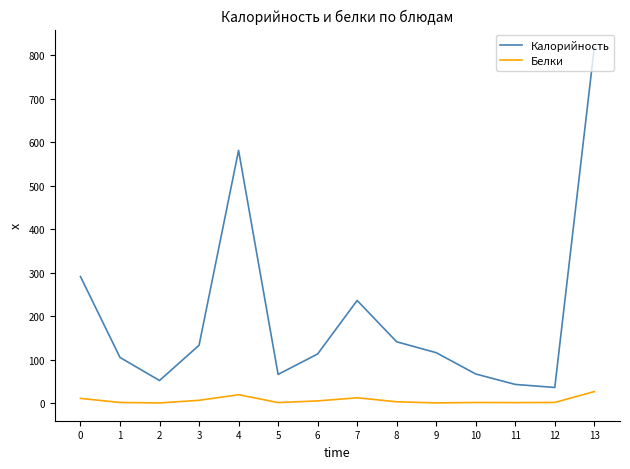

True or false: Калорийность and Белки intersect in this chart.

False